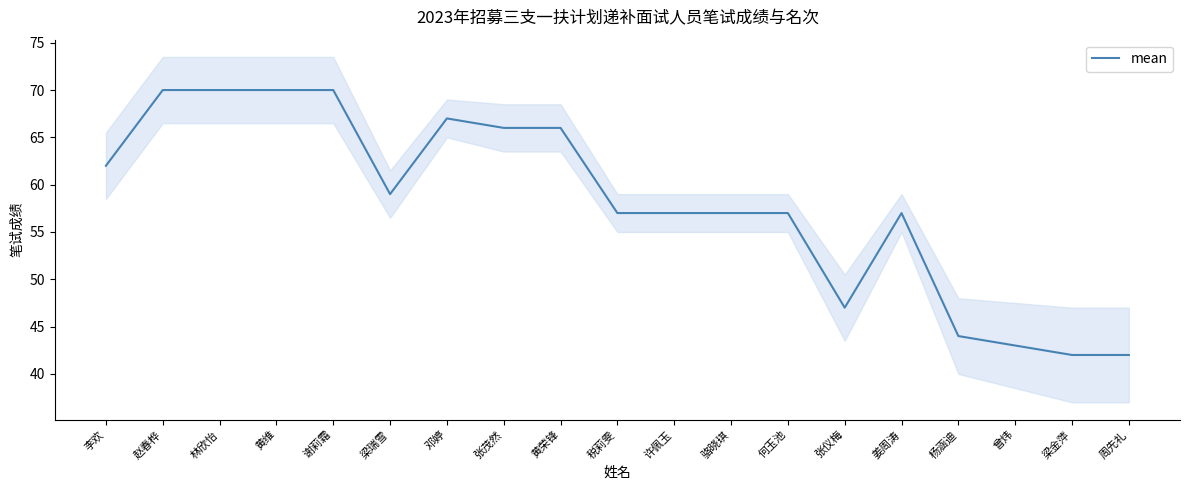

Reading right to left, list all the values displayed in this chart.

42	42	43	44	57	47	57	57	57	57	66	66	67	59	70	70	70	70	62